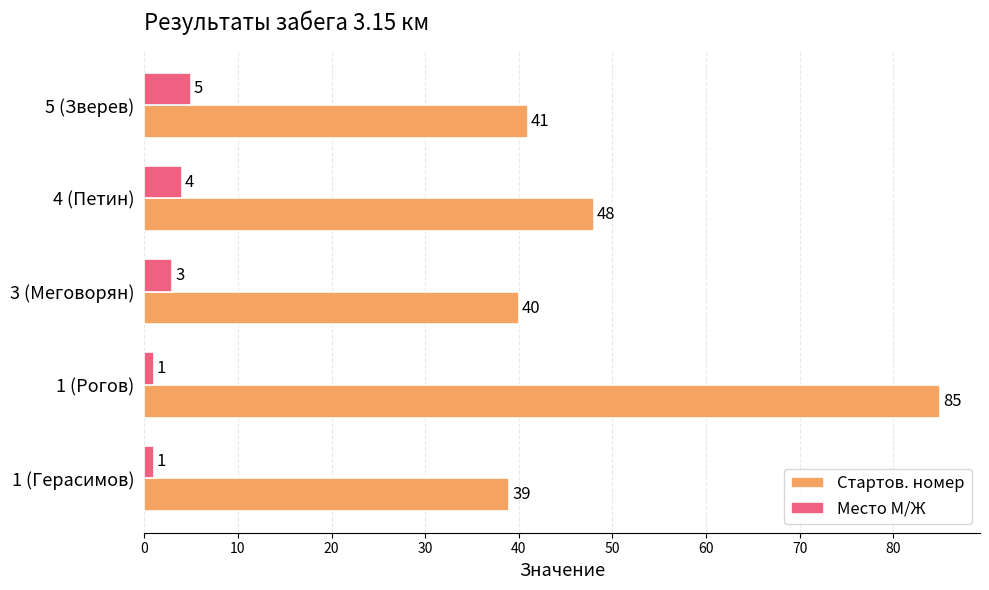

Rank the series by their maximum value, from lowest to highest.

Место М/Ж, Стартов. номер